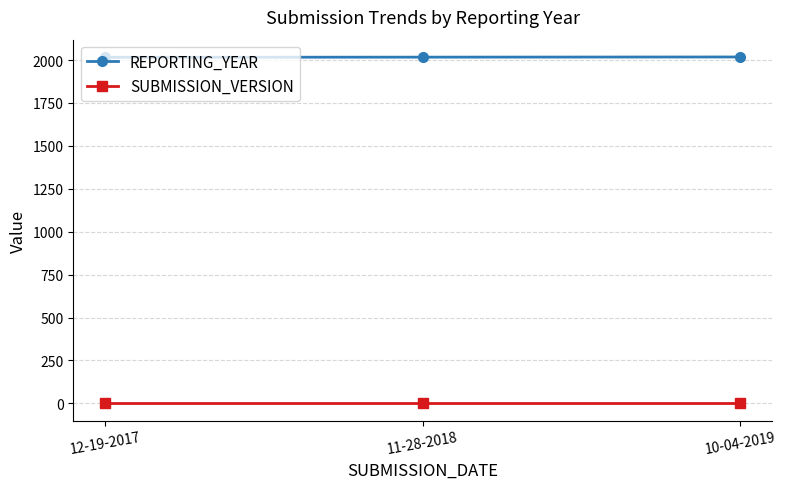

True or false: REPORTING_YEAR has a value of 2017 at 11-28-2018.

True